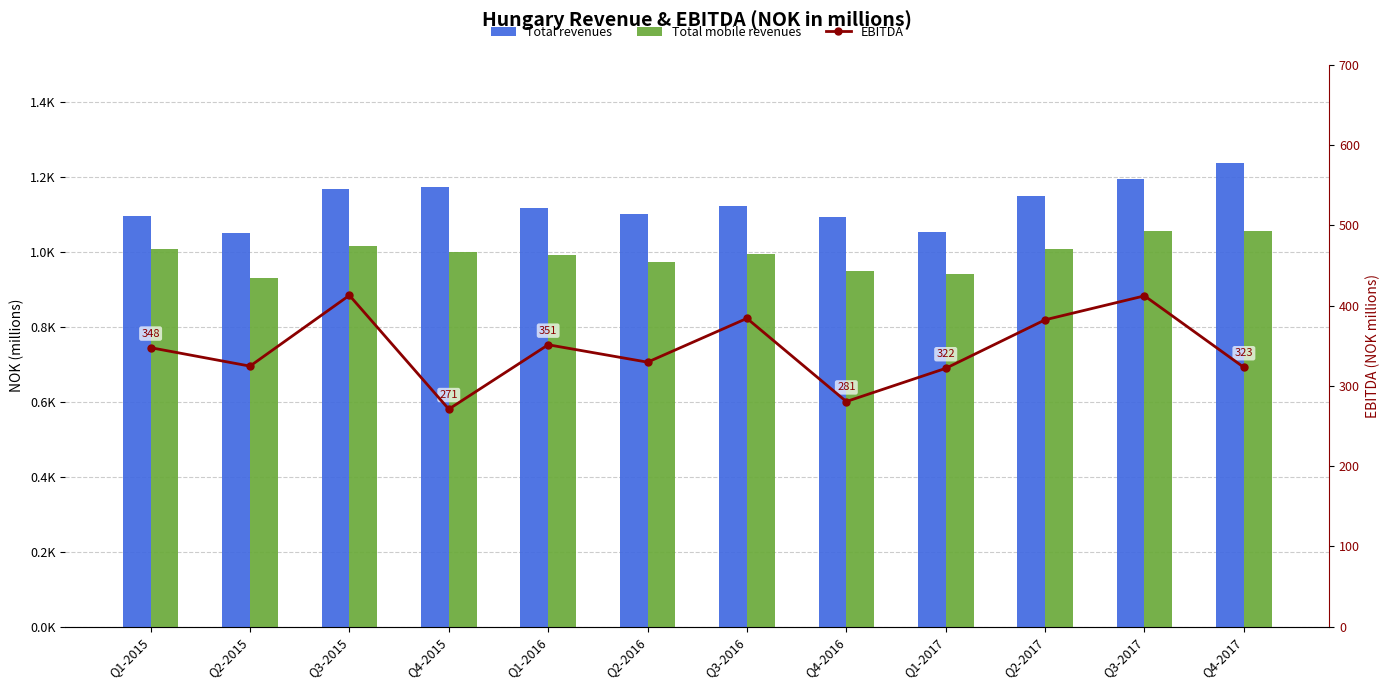

True or false: Total revenues has a value of 1097.5 at Q1-2015.

True